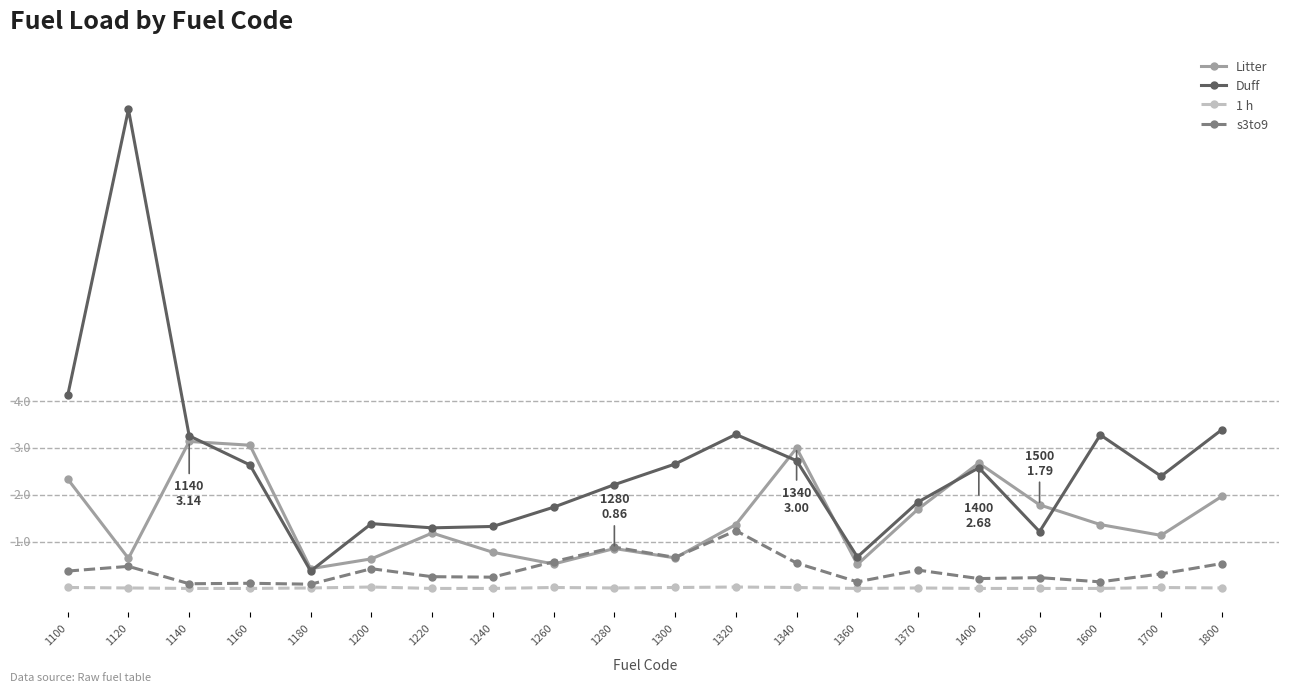

At which category does the chart reach its peak across all series?

1120